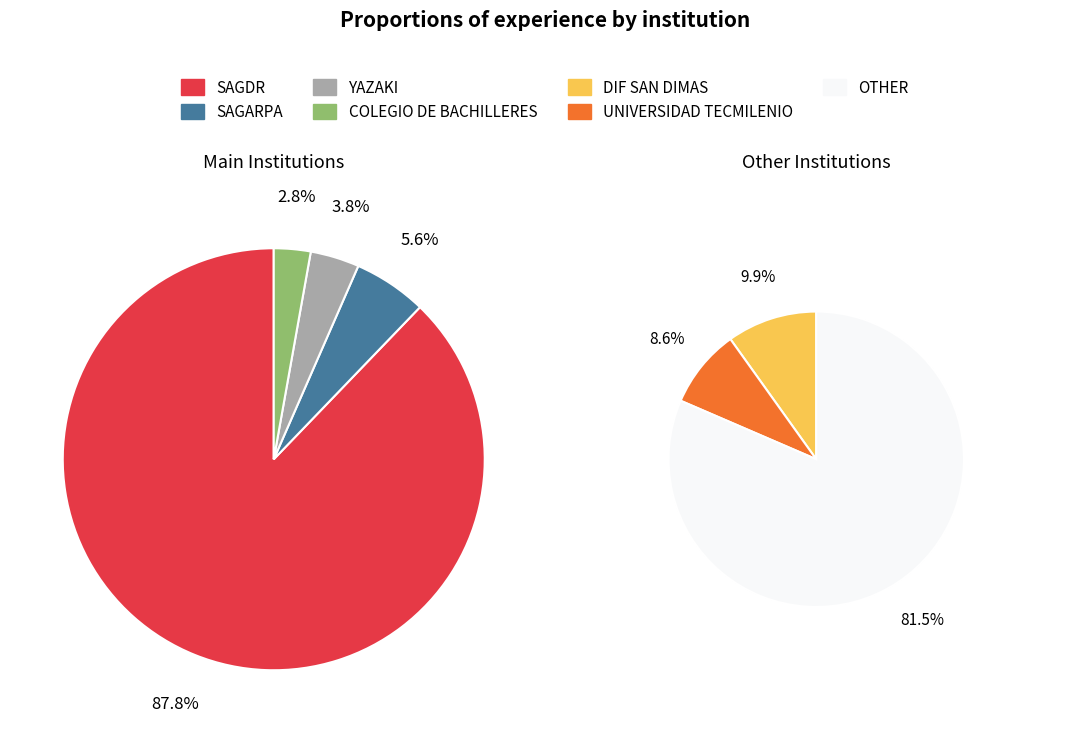

Count the number of slices in the pie.

7